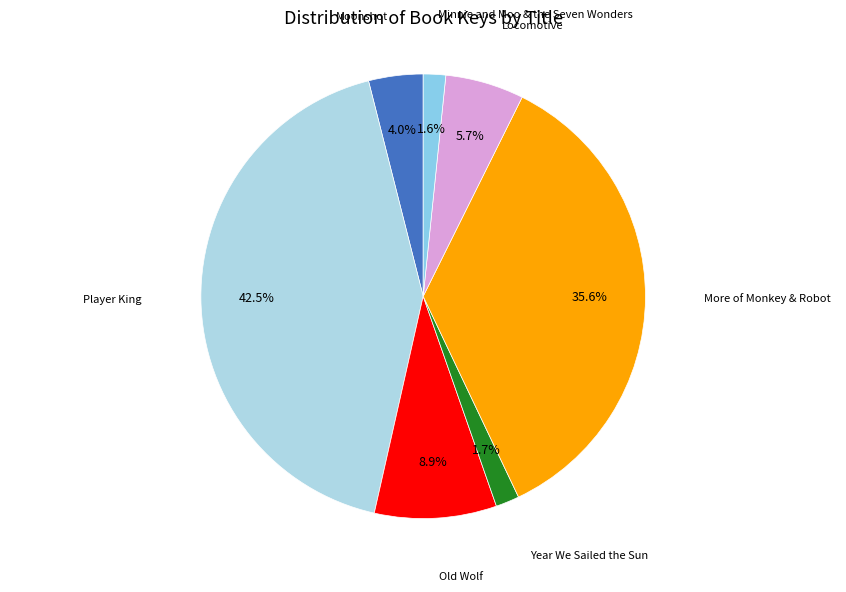

Does any single category account for the majority?

No